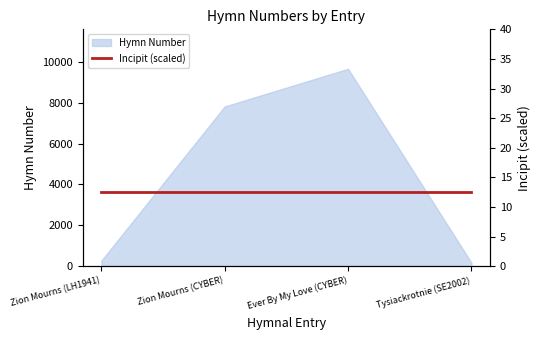

The chart shows a value of 12738 at Zion Mourns (CYBER). True or false?

False